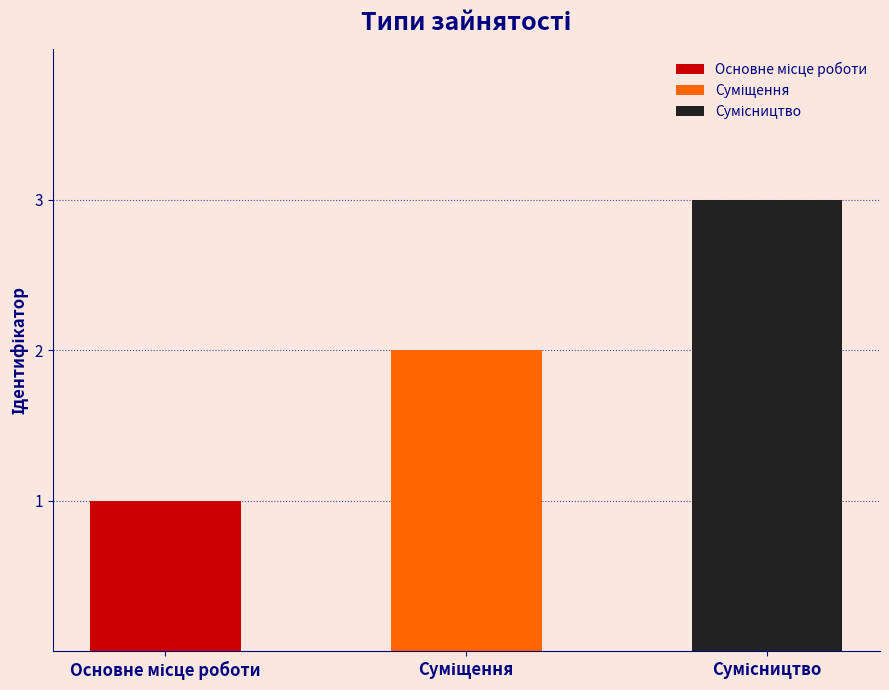

What is the difference between the maximum and second lowest values?

1